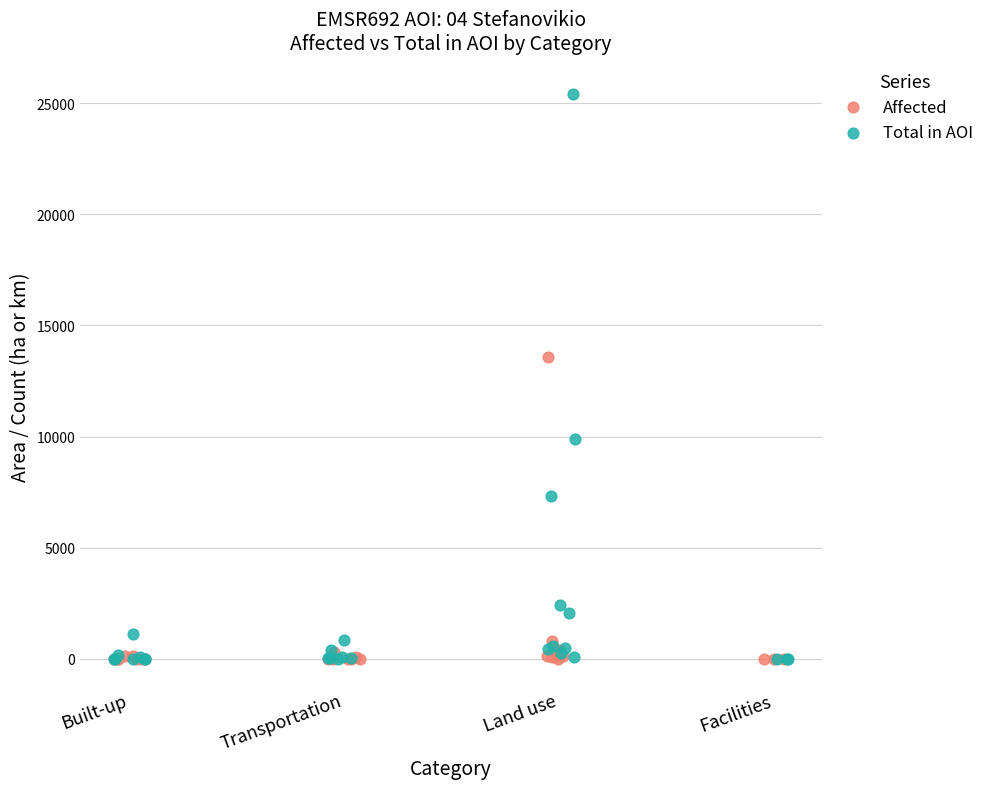

Which series contains the highest Y value?

Total in AOI